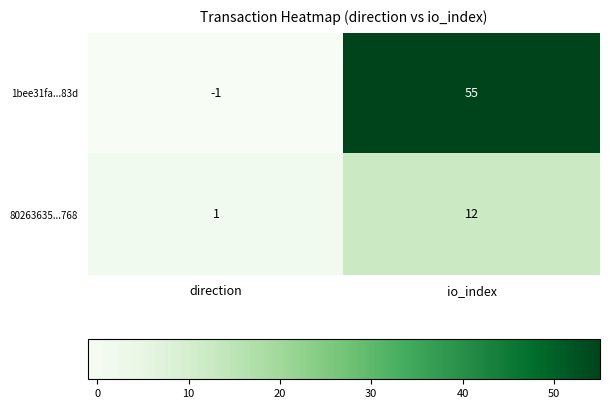

What is the difference between the maximum and minimum values in the 80263635...768 series?

11